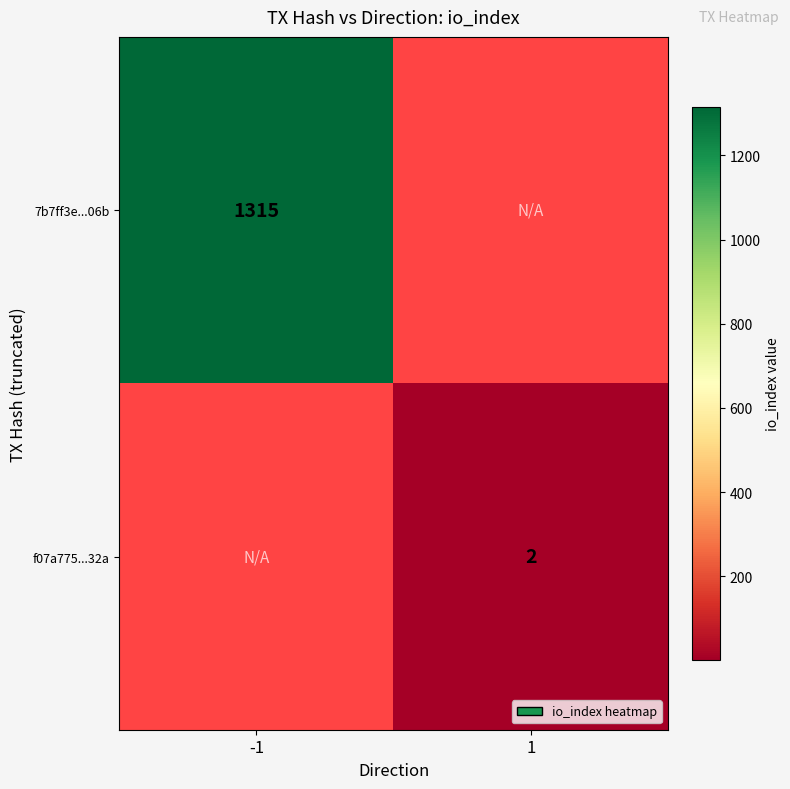

The f07a775...32a series shows 4 at 1. True or false?

False